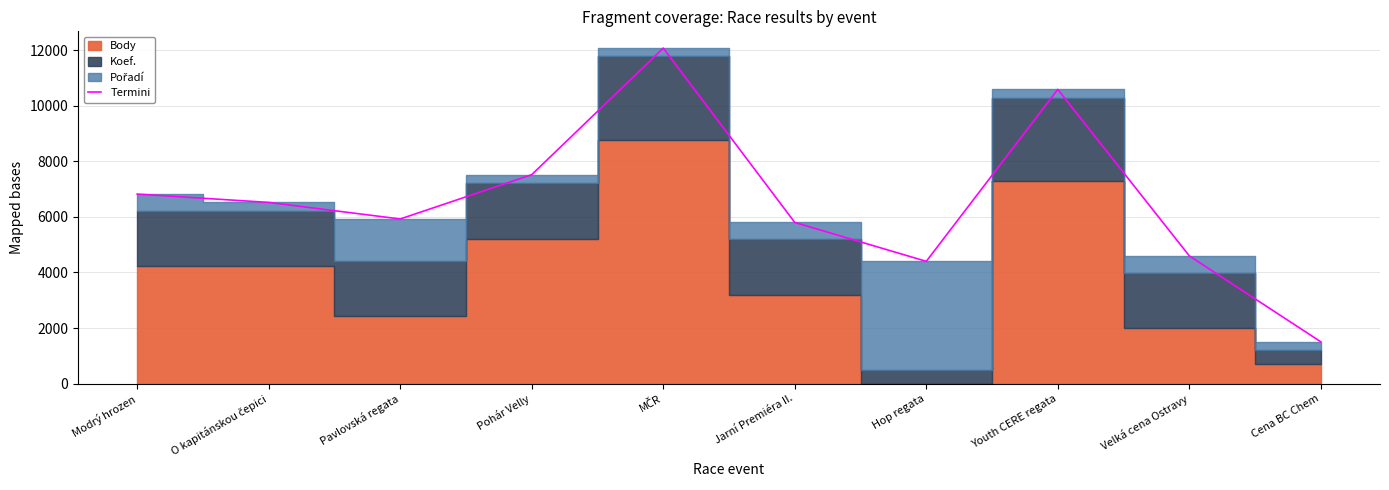

The chart shows a value of 4191 at O kapitánskou čepici. True or false?

False